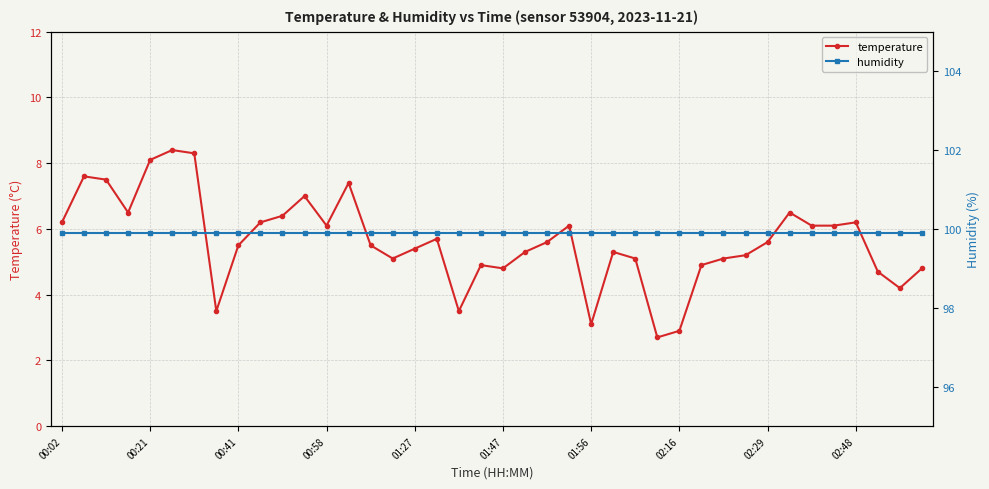

What are all the series names shown in the legend?

temperature, humidity